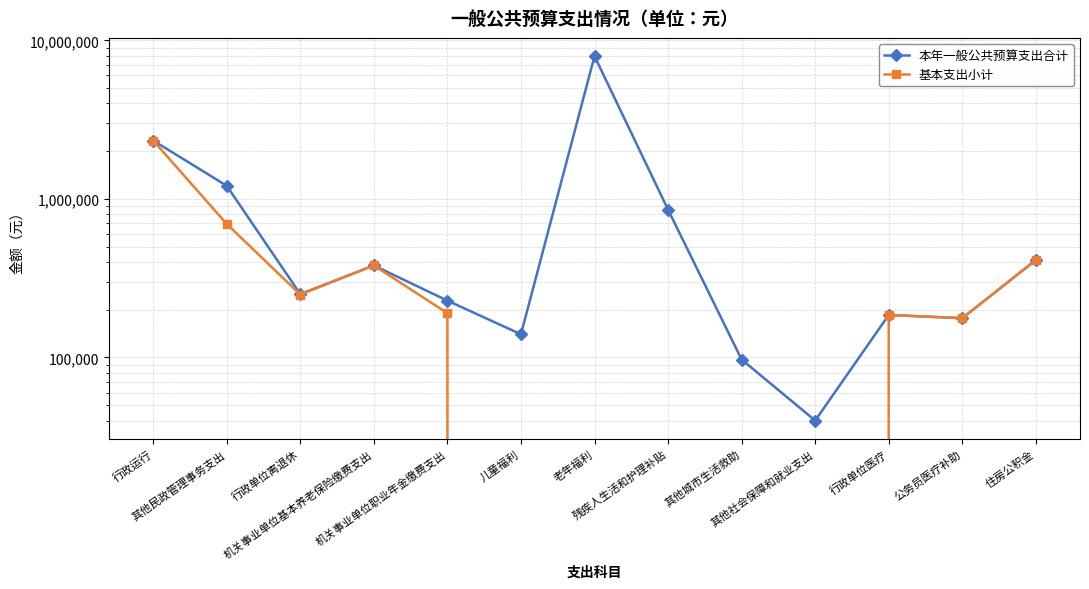

How many interior local valleys does the 基本支出小计 series have?

2